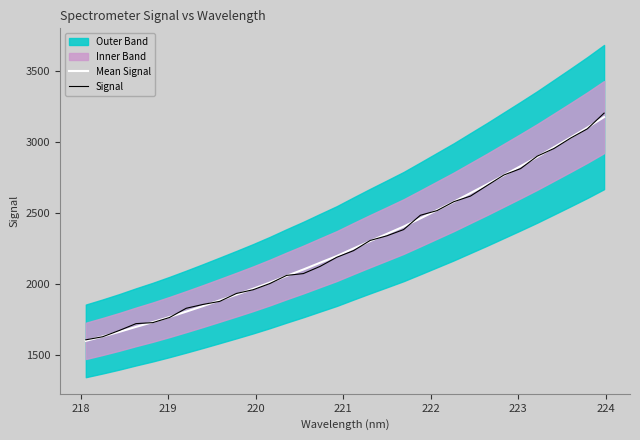

What is the sum of all Mean Signal values?

73047.9